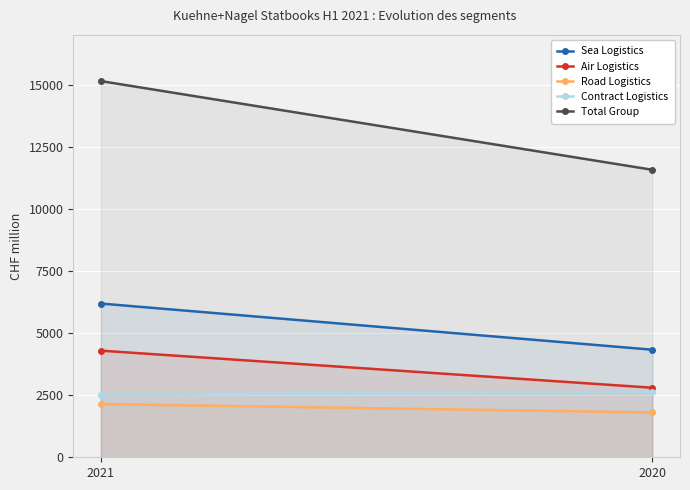

What is the lowest value of the Total Group series?

11573